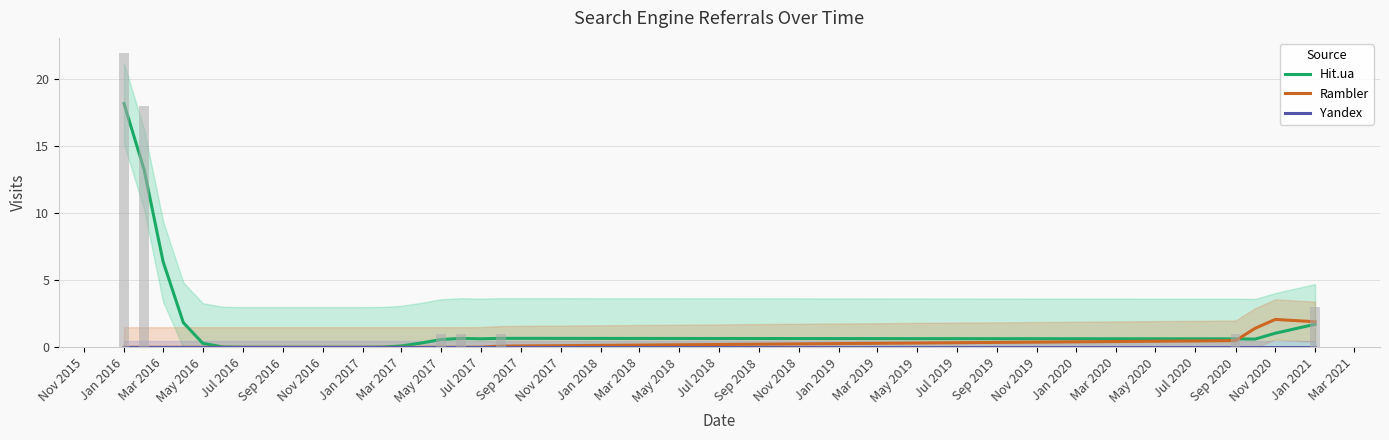

Which series has the largest total across all categories?

Hit.ua